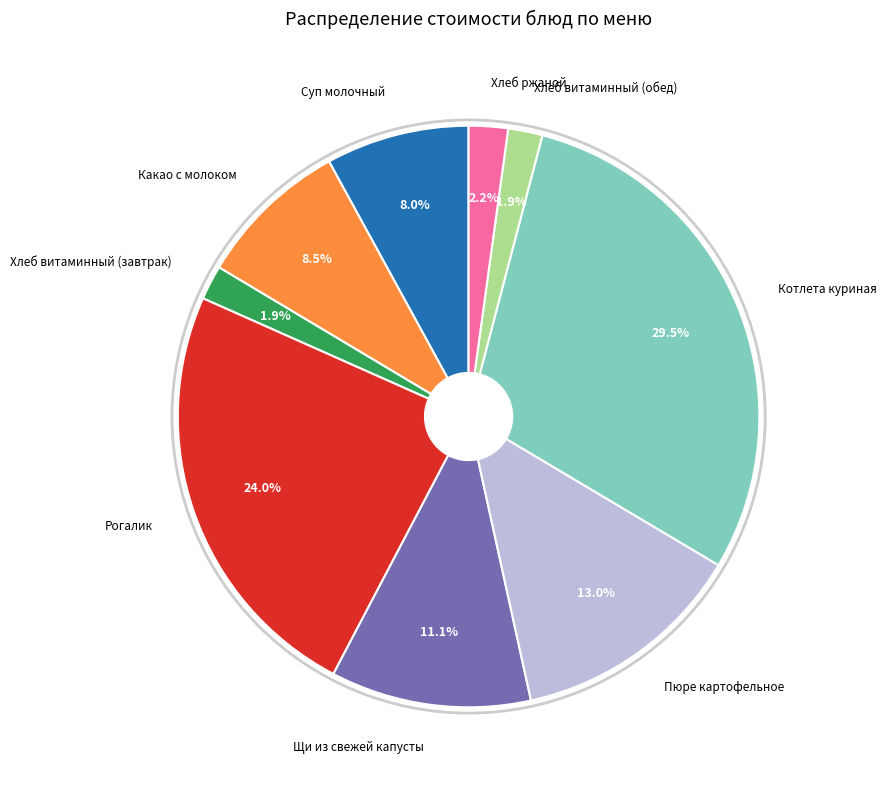

Does any single category account for the majority?

No